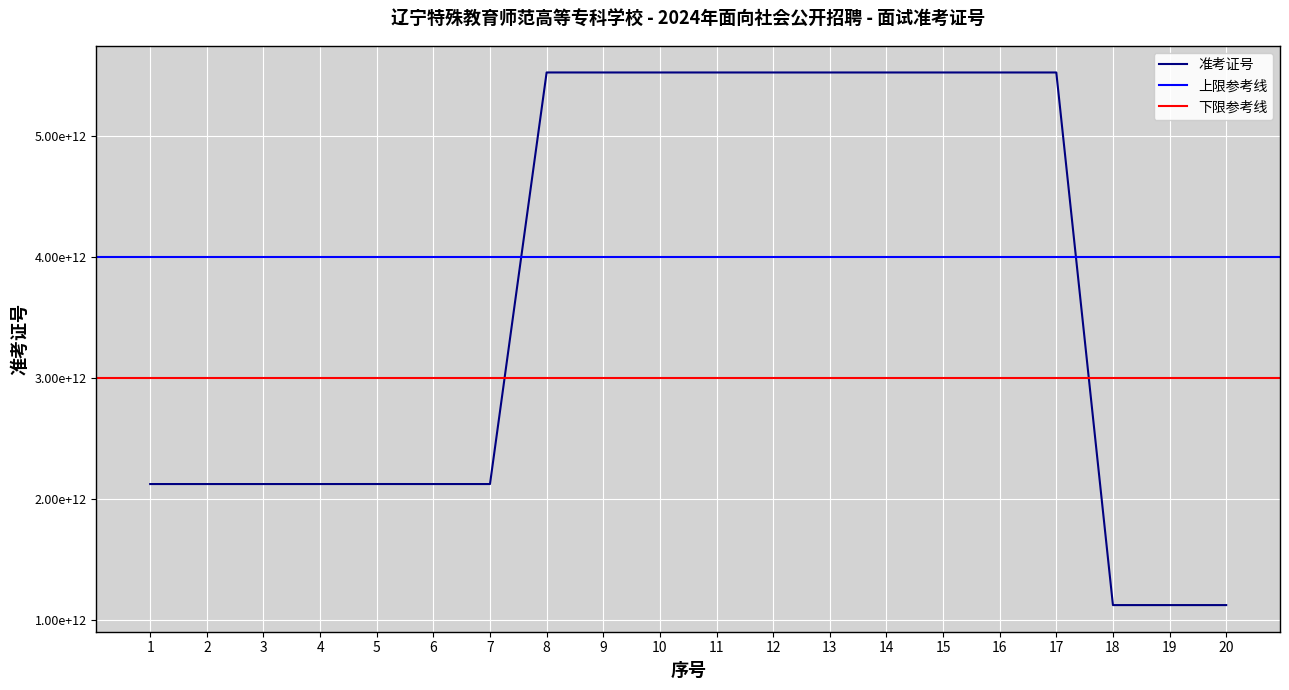

Between 16 and 6, which is larger?

16